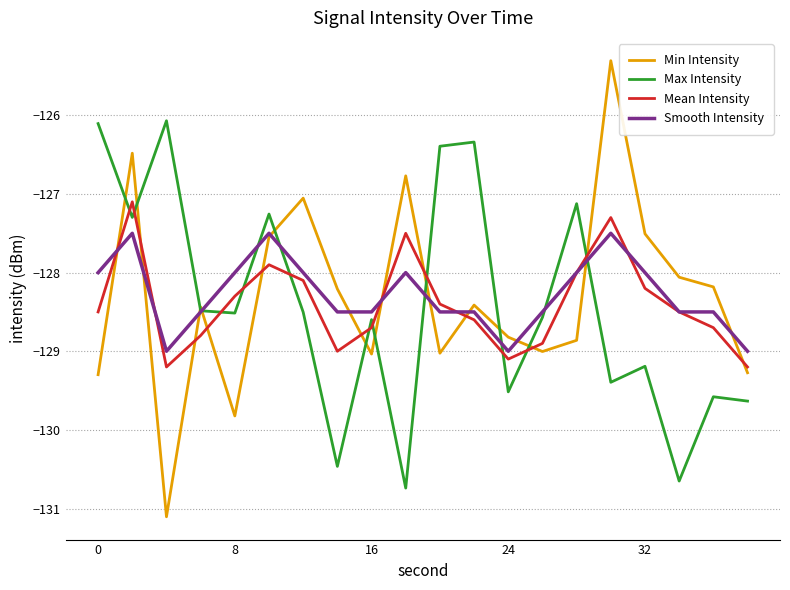

Which series ends up on top after the final intersection of Mean Intensity and Max Intensity?

Mean Intensity